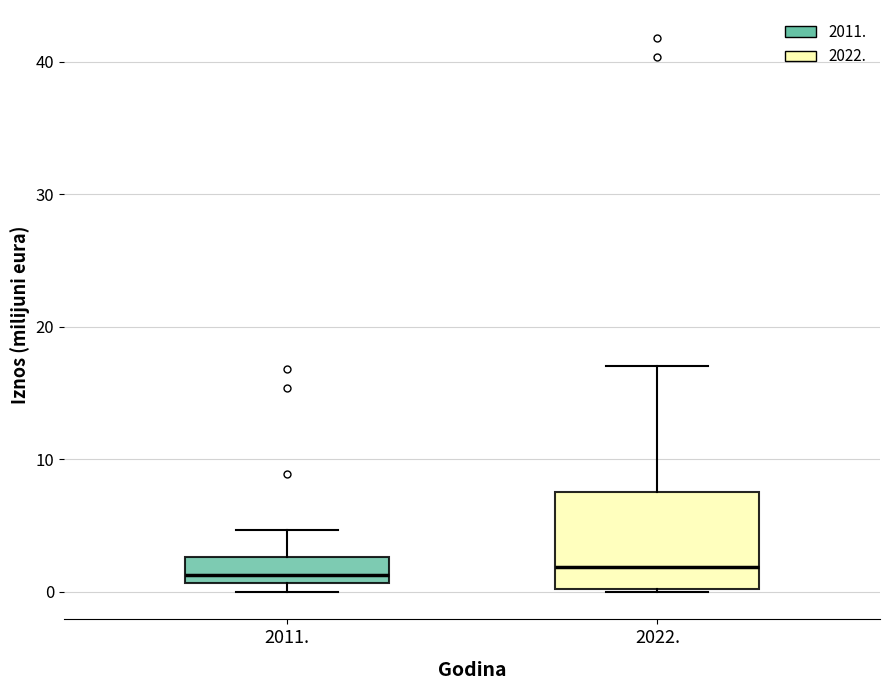

Reading left to right, read every box against the y-axis: the position of its median line, the range the box covers, and the ends of its whiskers. The values are not printed on the chart, so give them approximately, as read against the axis.

2011.: median 1 (just above the box's lower edge), box 1 to 3, whiskers 0 to 5
2022.: median 2, box 0 to 8, whiskers 0 to 17